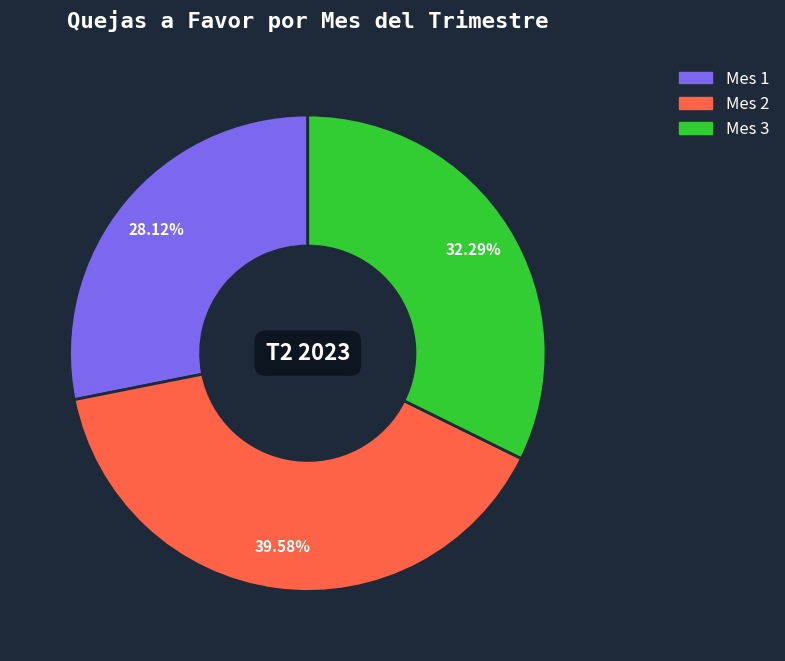

What is the smallest slice in the pie chart?

Mes 1